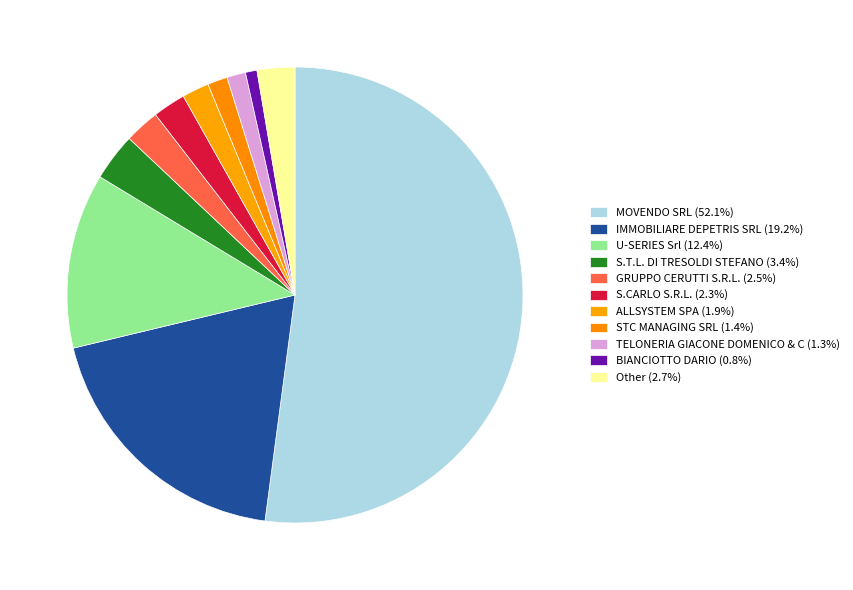

Count the number of slices in the pie.

11